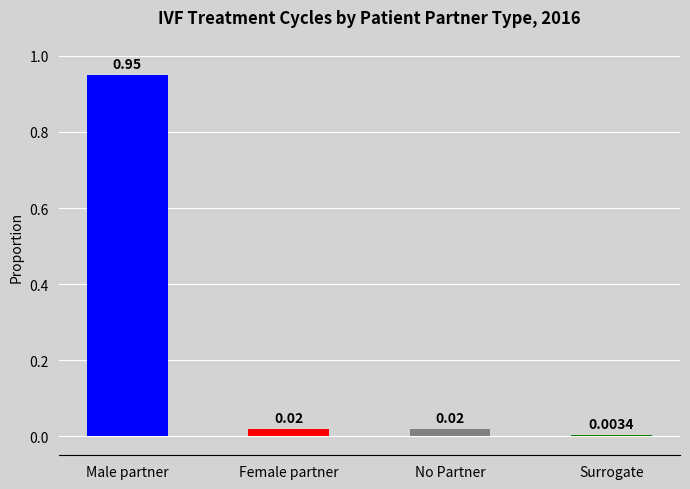

What is the label of the 3rd bar from the right?

Female partner